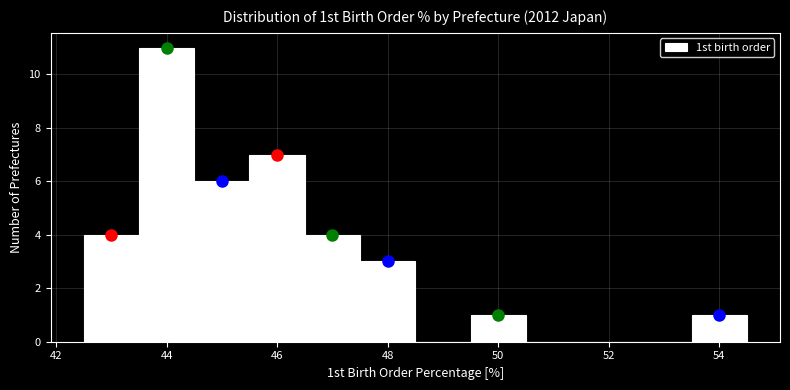

Reading left to right, transcribe this chart: for each bar, give the range it covers on the x-axis and its height. Neither the bar edges nor the heights are printed on the chart, so give them approximately, as read against the axes.

42.5 to 43.5: 4
43.5 to 44.5: 11
44.5 to 45.5: 6
45.5 to 46.5: 7
46.5 to 47.5: 4
47.5 to 48.5: 3
48.5 to 49.5: 0
49.5 to 50.5: 1
50.5 to 51.5: 0
51.5 to 52.5: 0
52.5 to 53.5: 0
53.5 to 54.5: 1